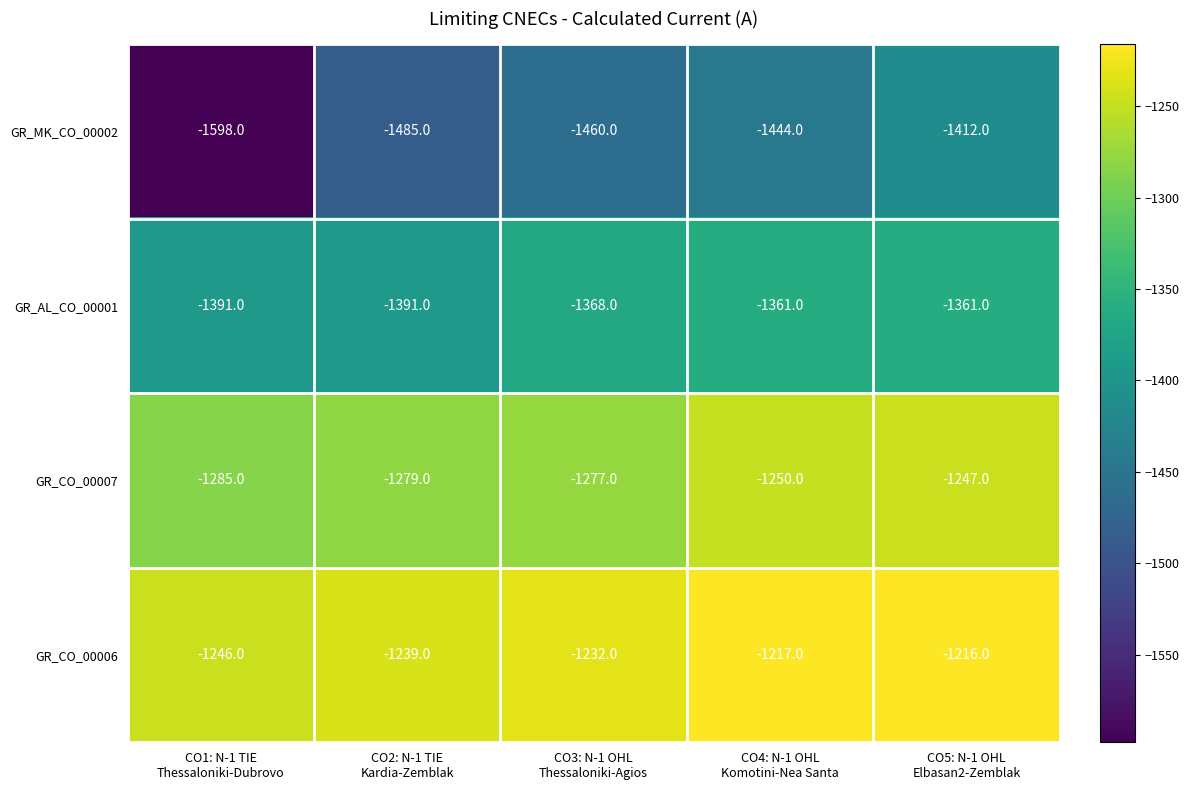

Reading left to right, transcribe all the data shown in this chart.

GR_MK_CO_00002: -1598	-1485	-1460	-1444	-1412
GR_AL_CO_00001: -1391	-1391	-1368	-1361	-1361
GR_CO_00007: -1285	-1279	-1277	-1250	-1247
GR_CO_00006: -1246	-1239	-1232	-1217	-1216